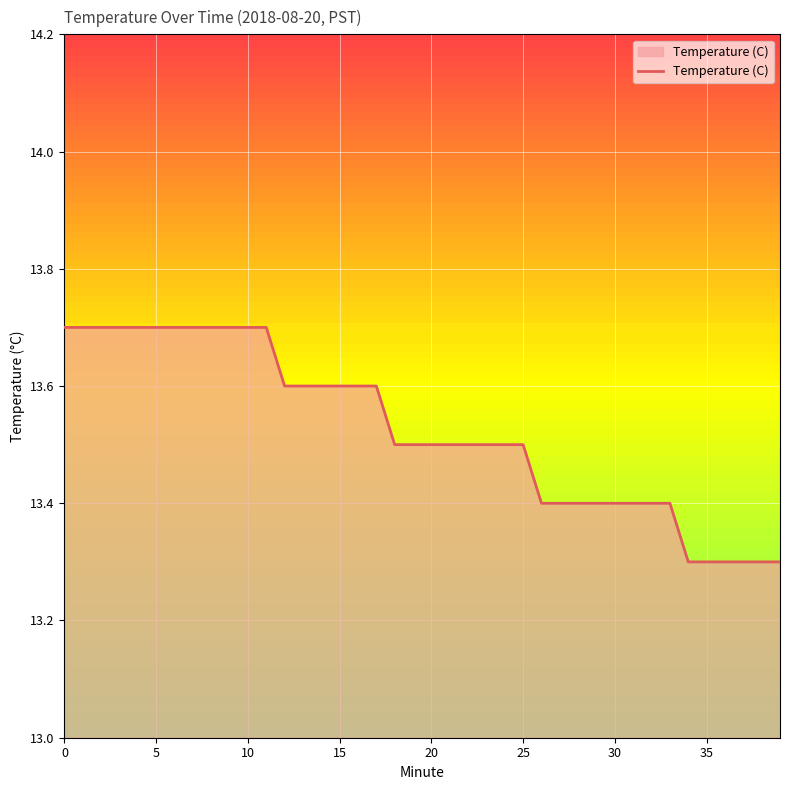

What is the minimum value shown in the chart?

13.3